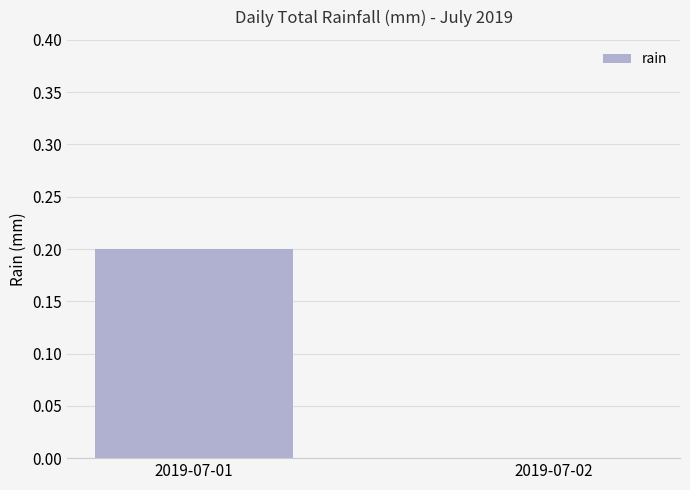

Between 2019-07-01 and 2019-07-02, which is larger?

2019-07-01